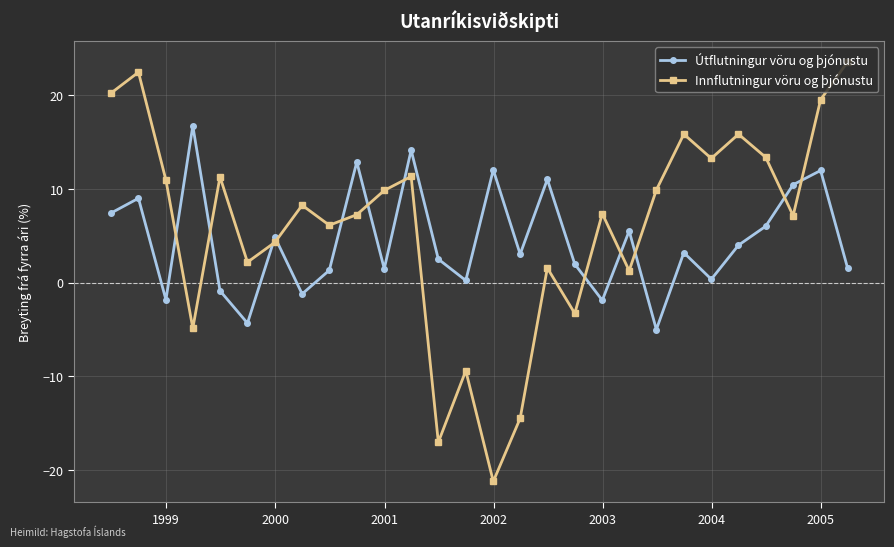

What is the value of the Útflutningur vöru og þjónustu point at the 8th from the left?

-1.2